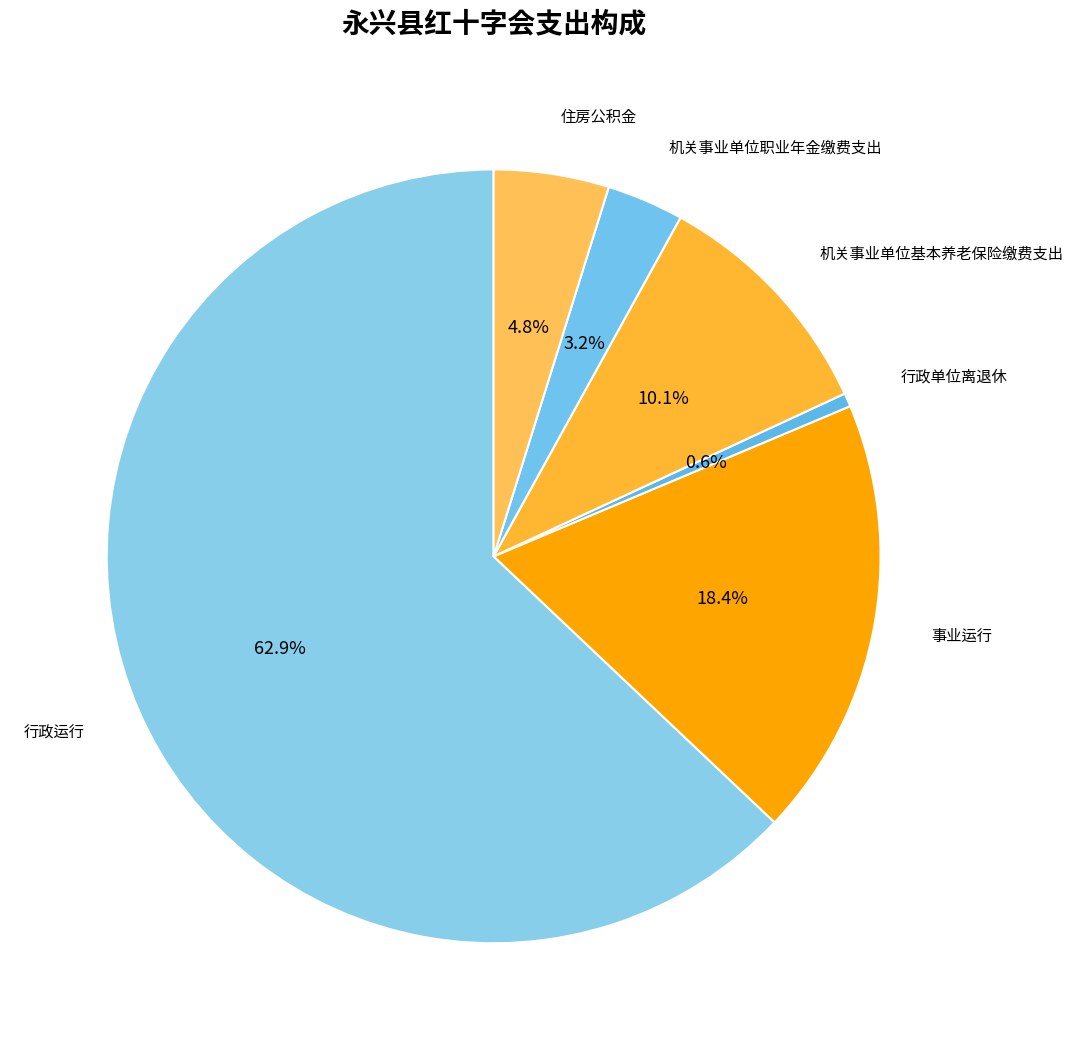

The 行政运行 slice represents 63% of the pie. True or false?

True